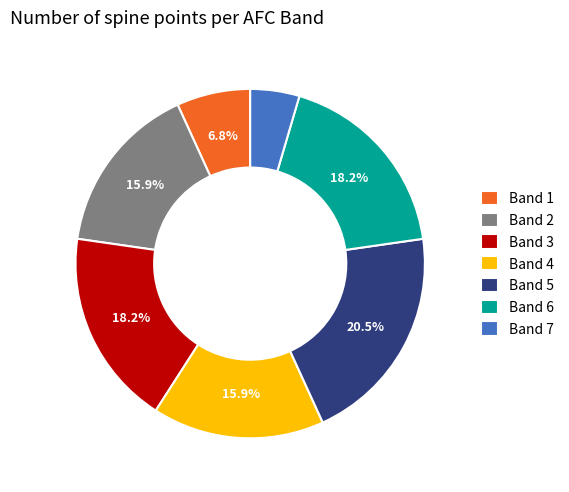

Which category has the biggest portion of the pie?

Band 5